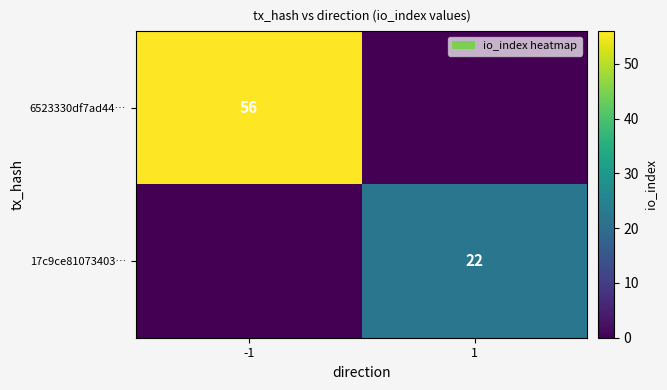

The value of 6523330df7ad44… at -1 is 56. True or false?

True